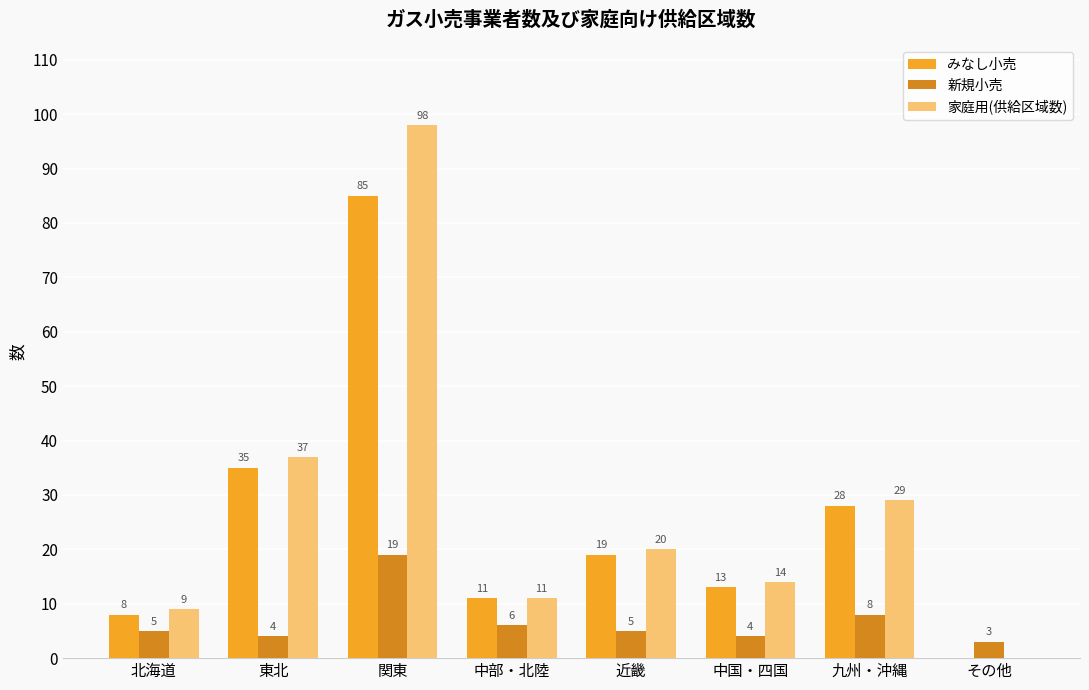

How many positive values does the みなし小売 series have?

7